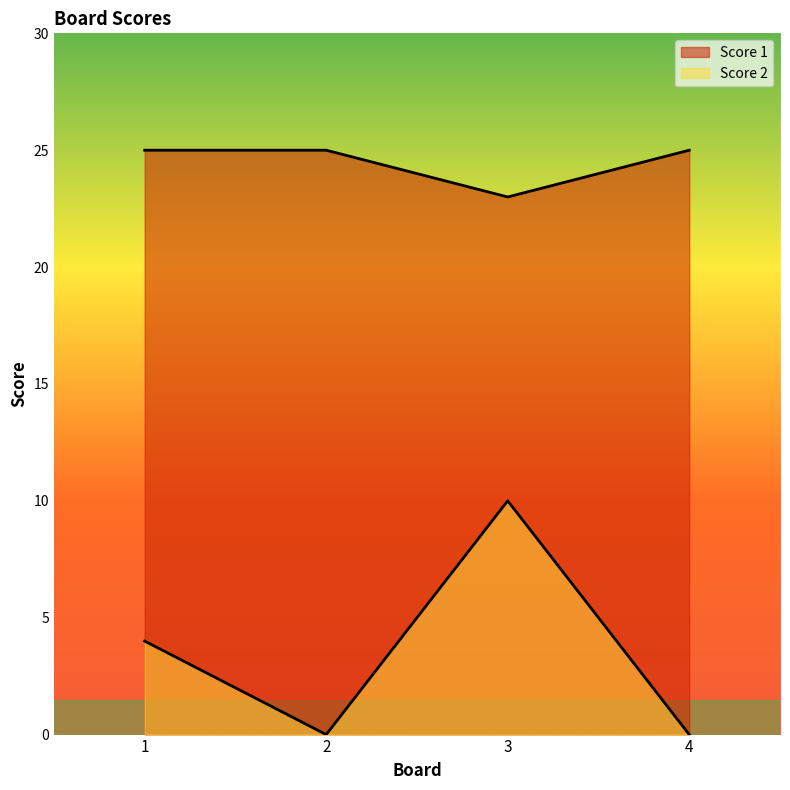

Rank the series by their average value, from highest to lowest.

Score 1, Score 2